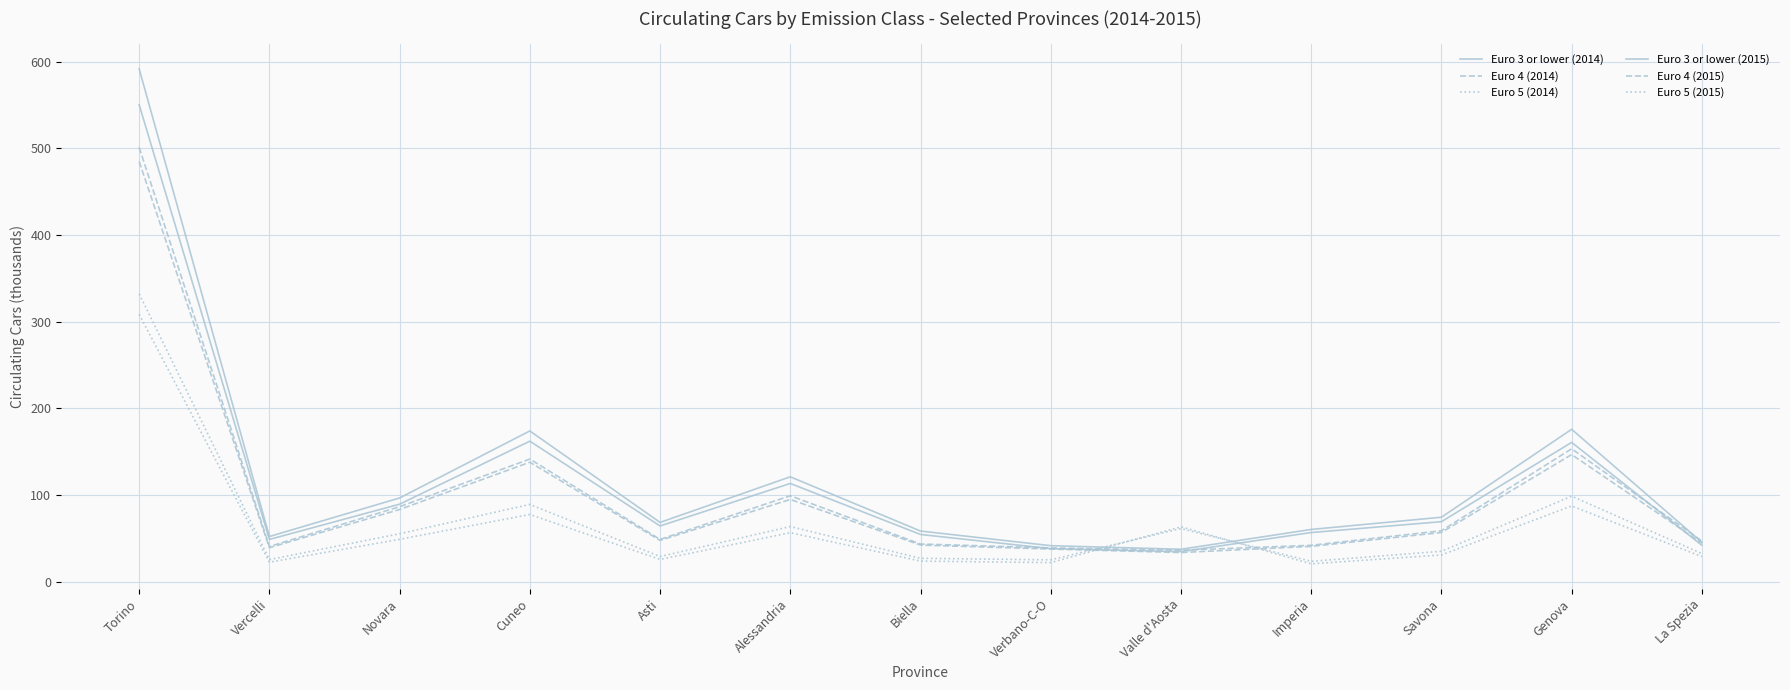

At how many categories does at least one series exceed 323?

1